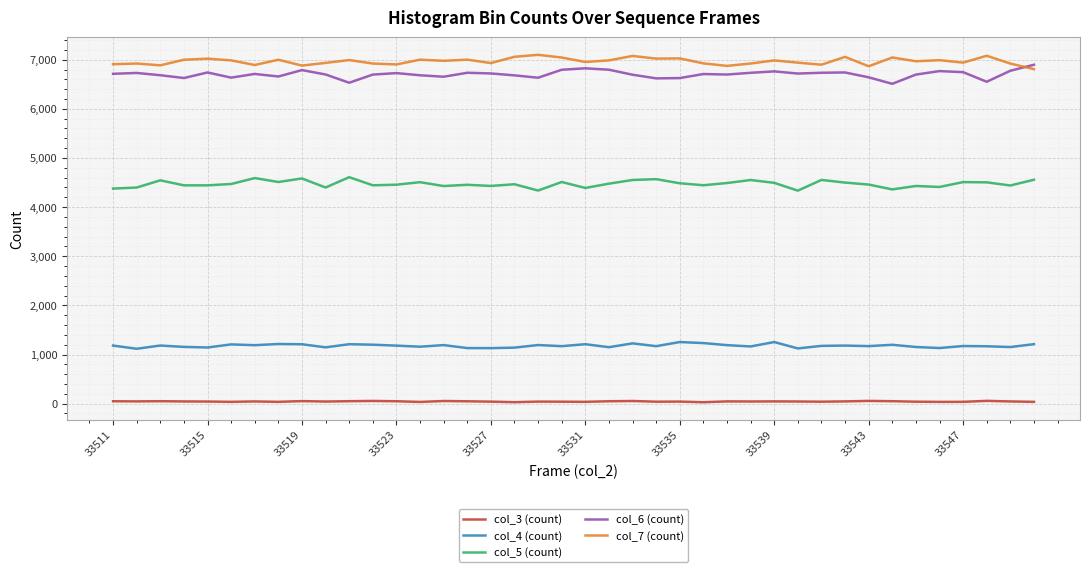

True or false: col_3 (count) and col_4 (count) intersect in this chart.

False